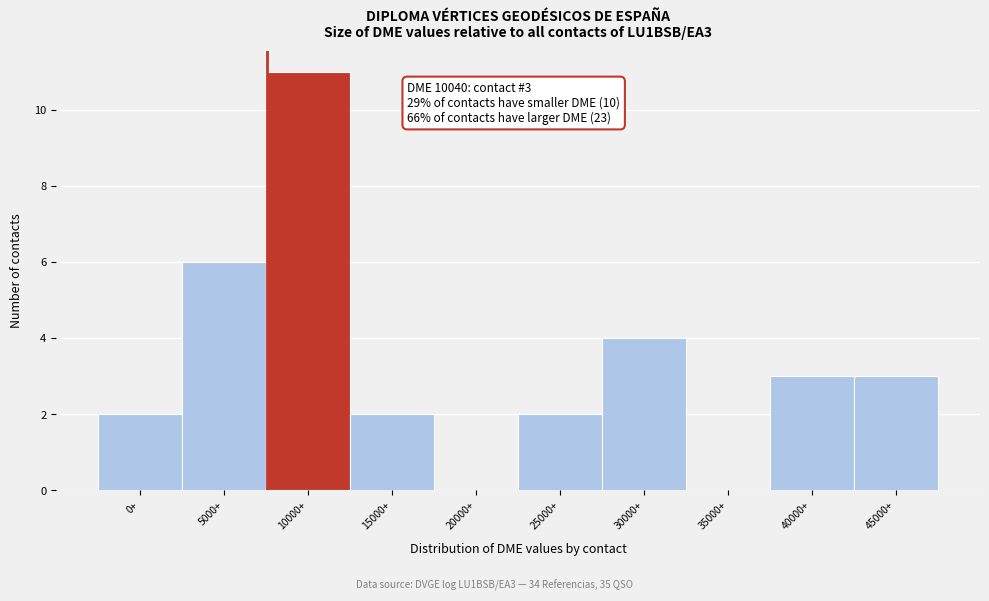

Reading left to right, transcribe all the data shown in this chart.

0+=2	5000+=6	10000+=11	15000+=2	20000+=0	25000+=2	30000+=4	35000+=0	40000+=3	45000+=3